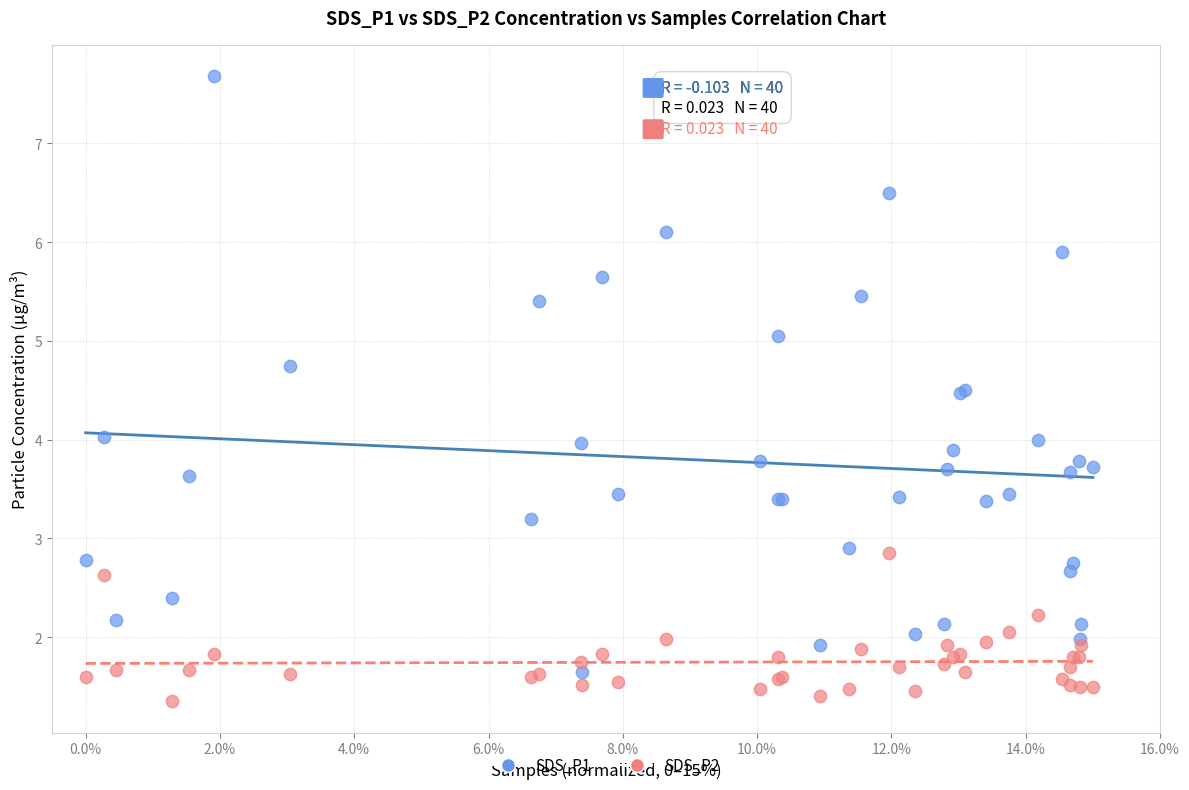

Which series has the largest Y range (max minus min)?

SDS_P1